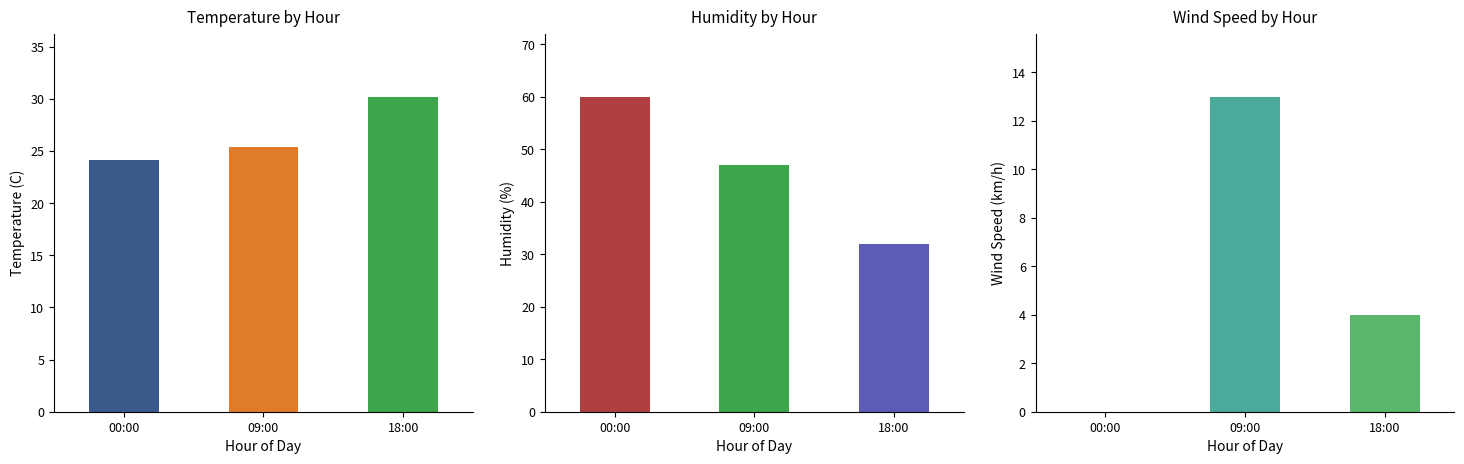

Reading left to right, list all the values displayed in this chart.

Temperature (C): 00:00=24.1	09:00=25.4	18:00=30.2
Humidity (%): 00:00=60.0	09:00=47.0	18:00=32.0
Wind Speed (km/h): 00:00=0.0	09:00=13.0	18:00=4.0